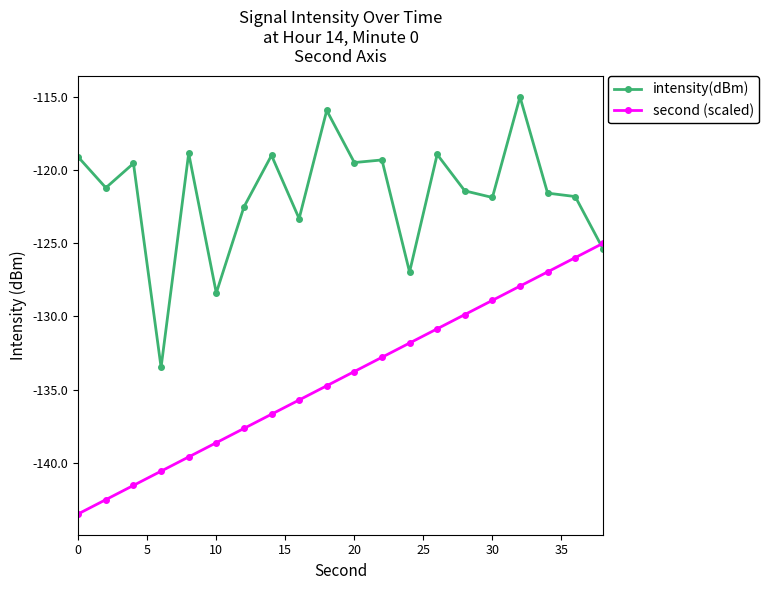

What is the value of the intensity(dBm) point at the 4th from the left?

-133.5